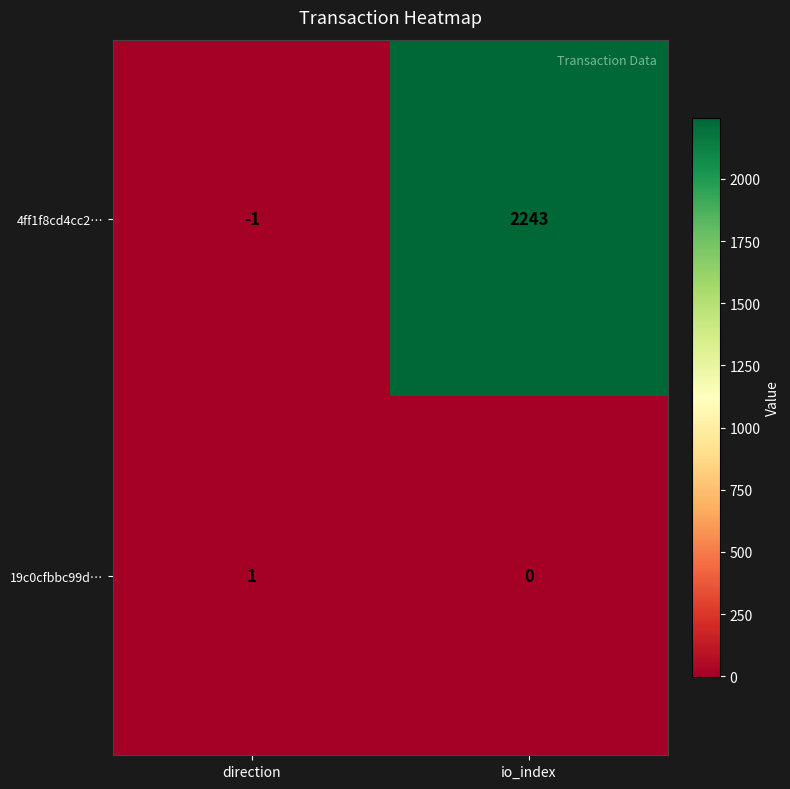

Between direction and io_index, which series saw the biggest shift?

4ff1f8cd4cc2…